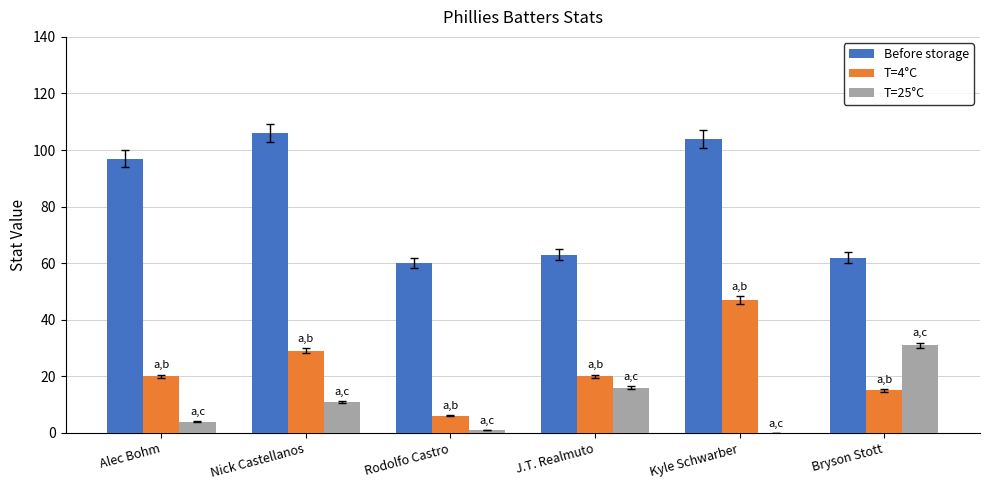

What is the sum of all Before storage values?

492